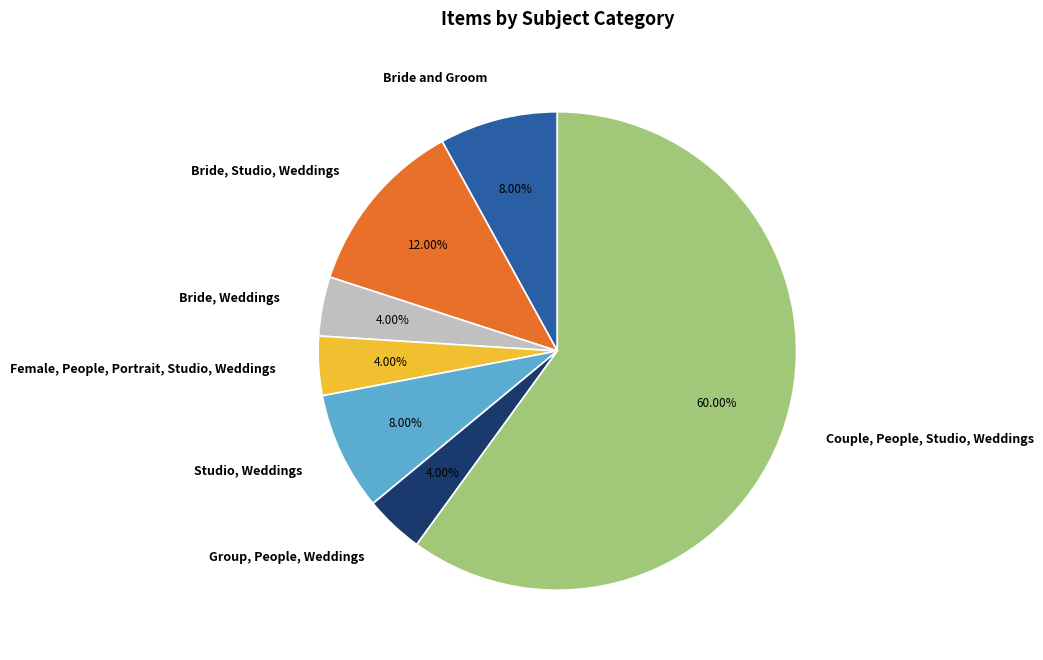

What is the largest slice in the pie chart?

Couple, People, Studio, Weddings